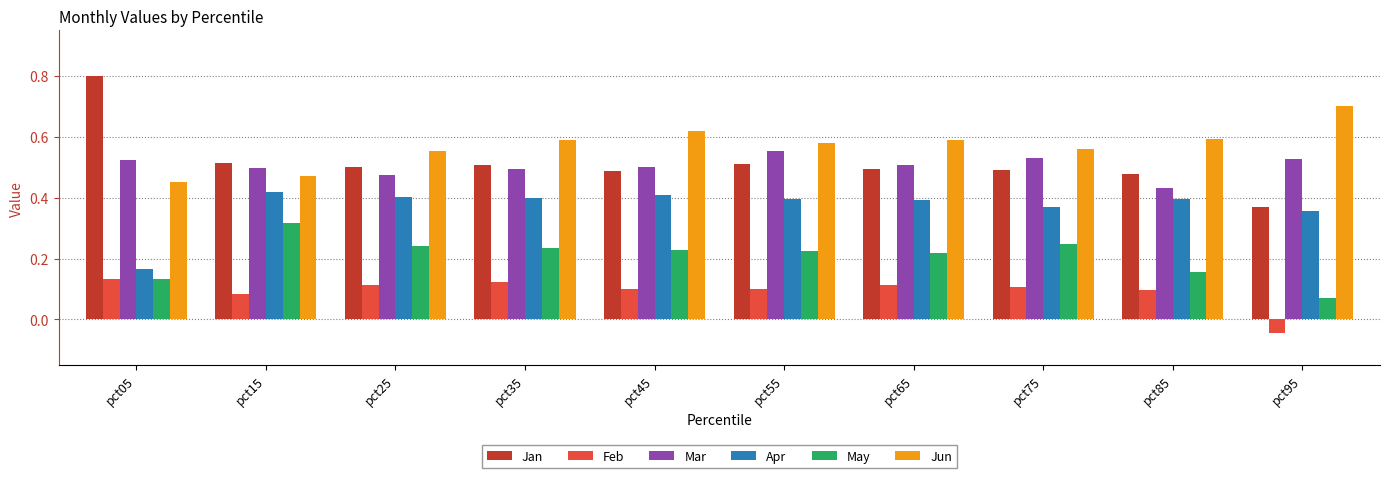

What is the sum of all Mar values?

5.0